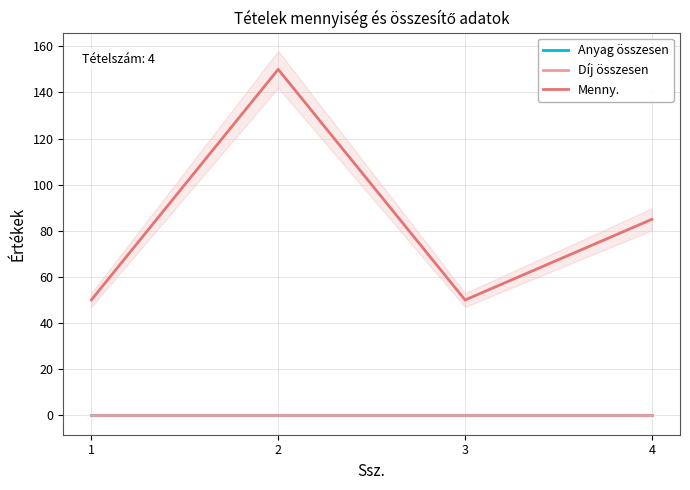

True or false: Díj összesen and Anyag összesen intersect in this chart.

False